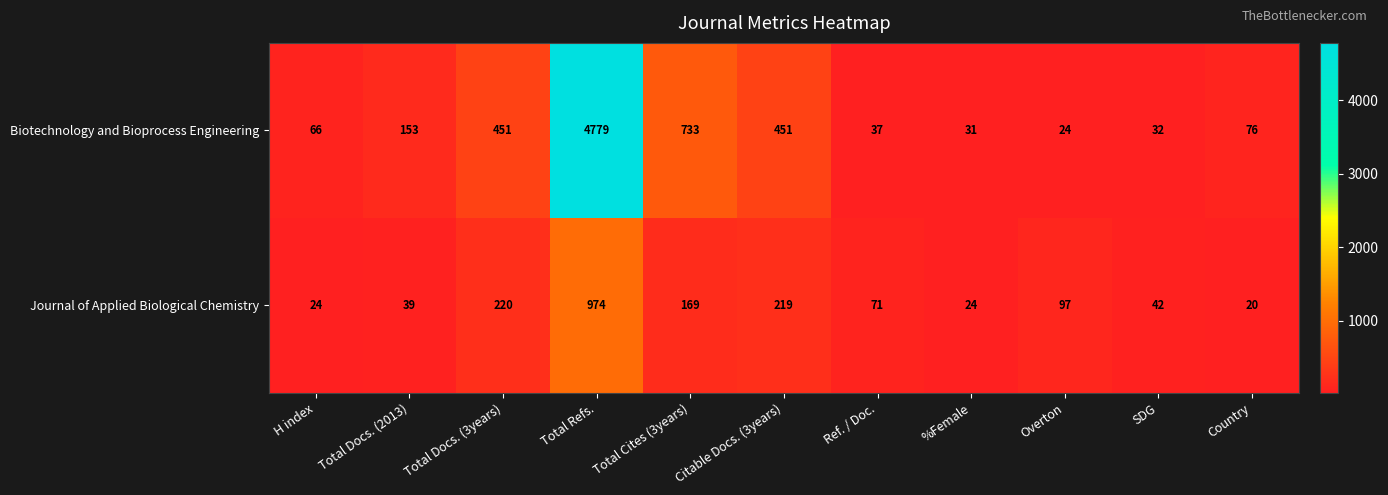

What value does the Journal of Applied Biological Chemistry series have at Country?

20